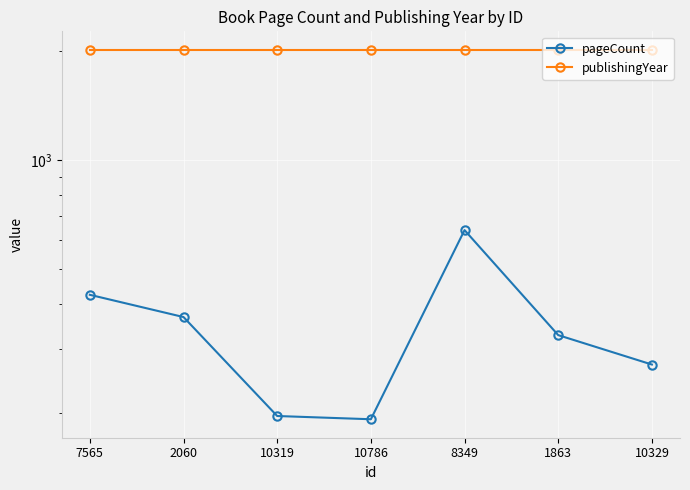

Between 1863 and 2060, which is larger?

2060